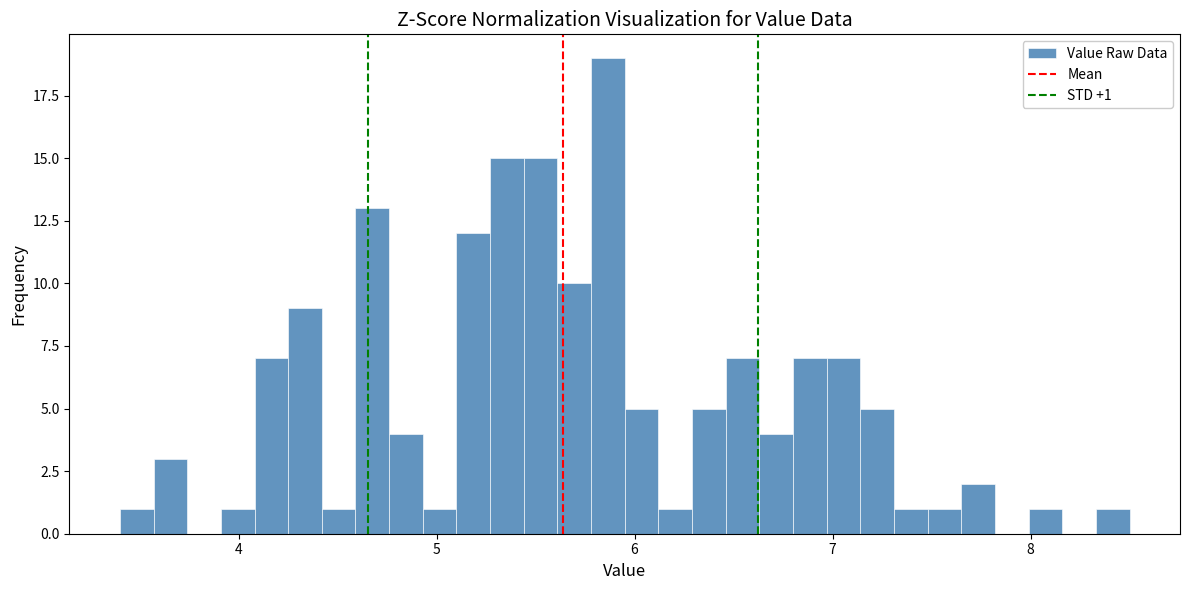

Read against the x-axis, roughly where is the centre of the tallest bar?

5.9